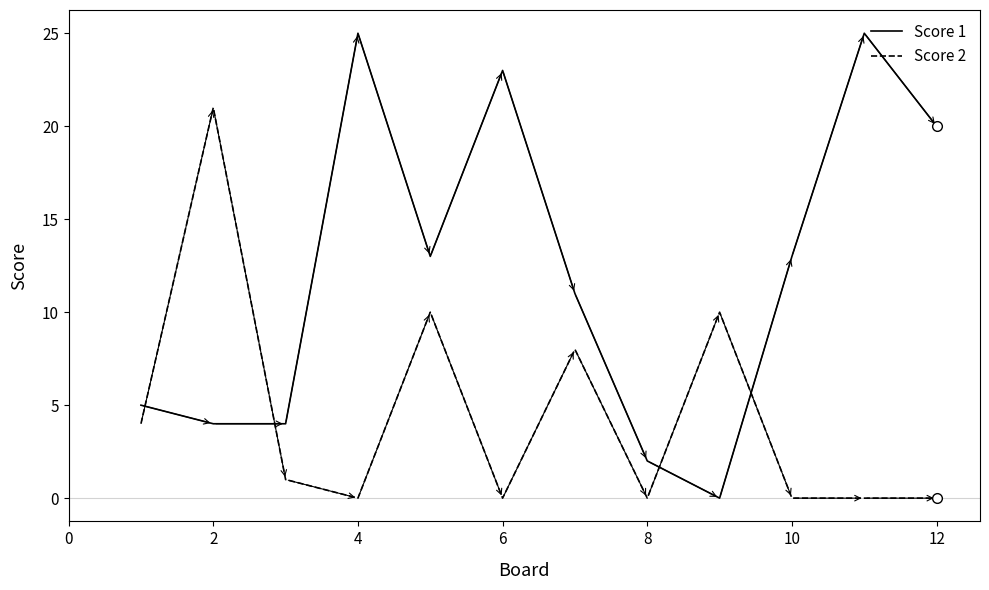

Which series ends up on top after the final intersection of Score 2 and Score 1?

Score 1